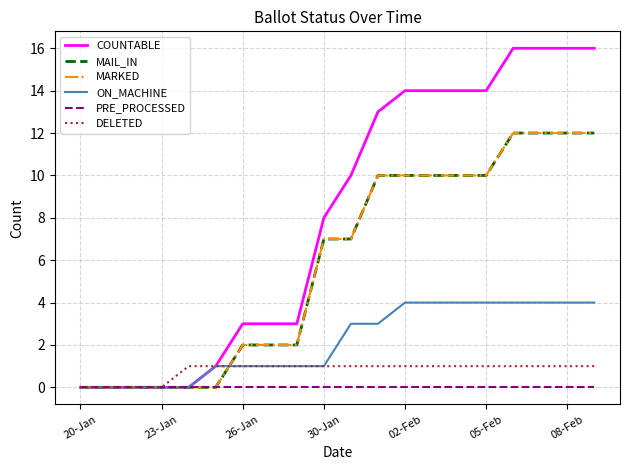

Which series has the largest total across all categories?

COUNTABLE